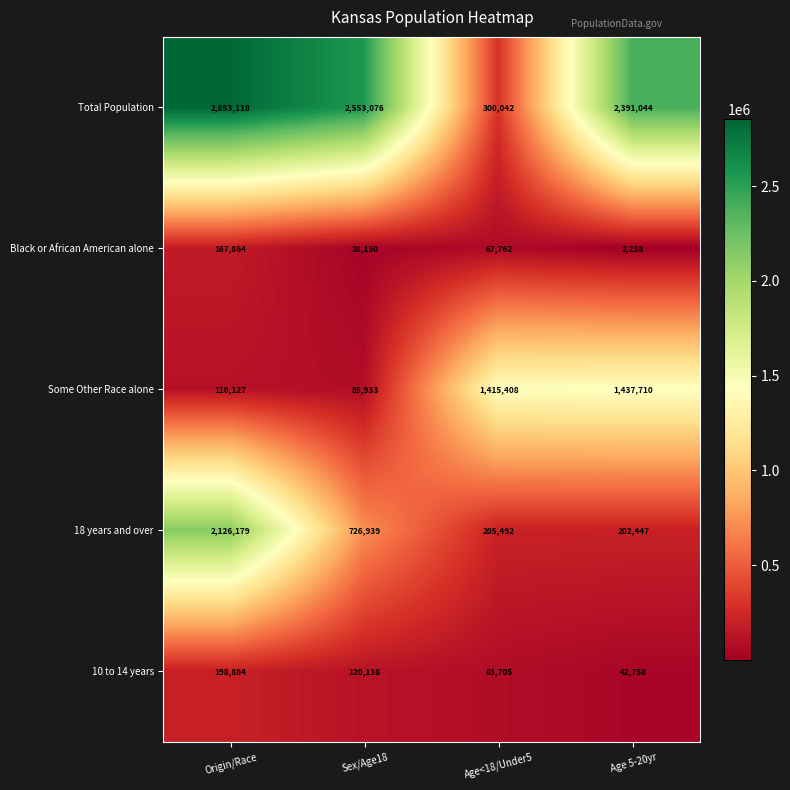

Where is Black or African American alone nearest to the value 85051?

Age<18/Under5